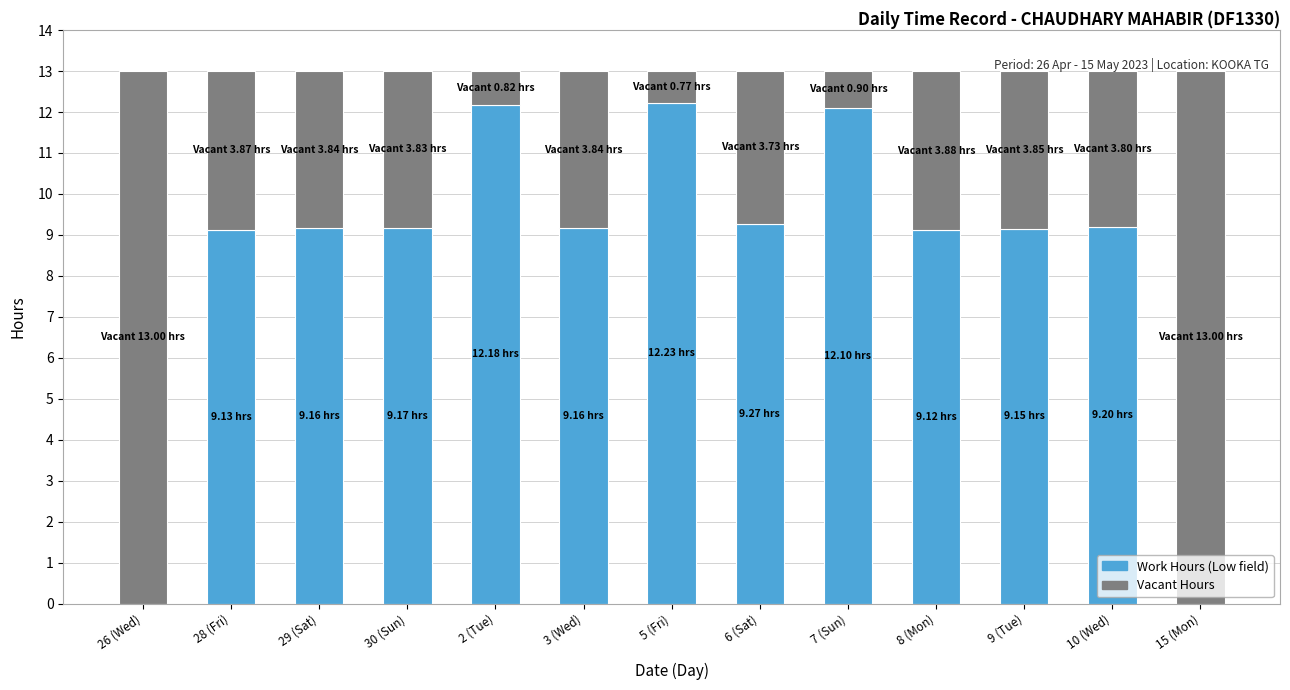

What is the total value across all series at 7 (Sun)?

13.0